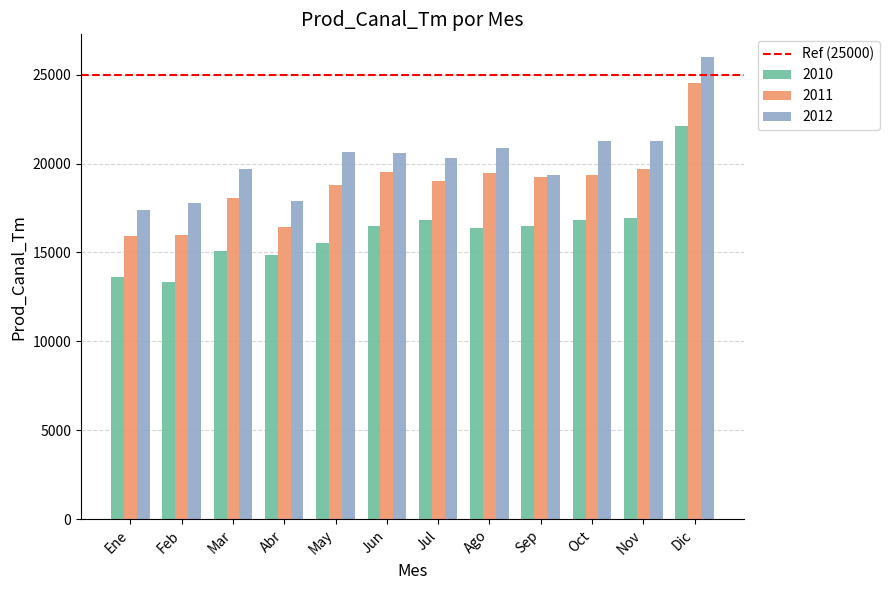

How many bars are there in total?

36